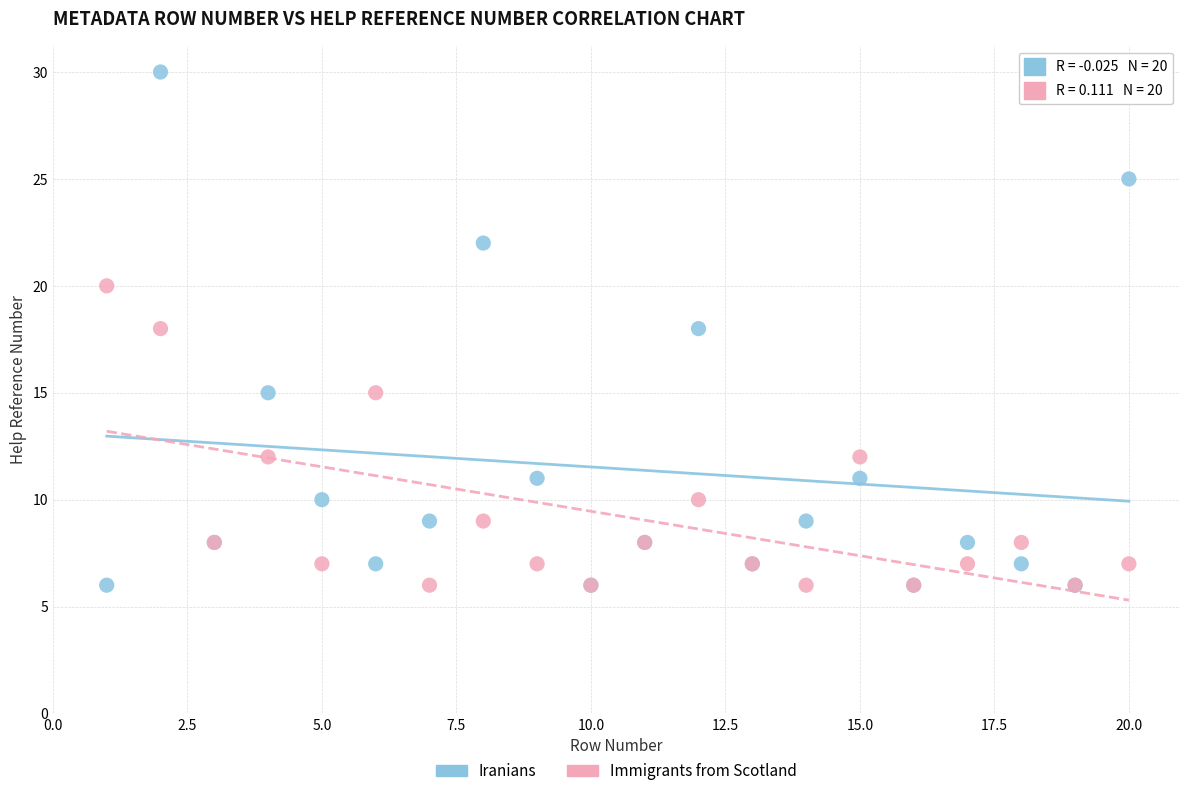

Which series reaches the maximum Y coordinate?

Iranians